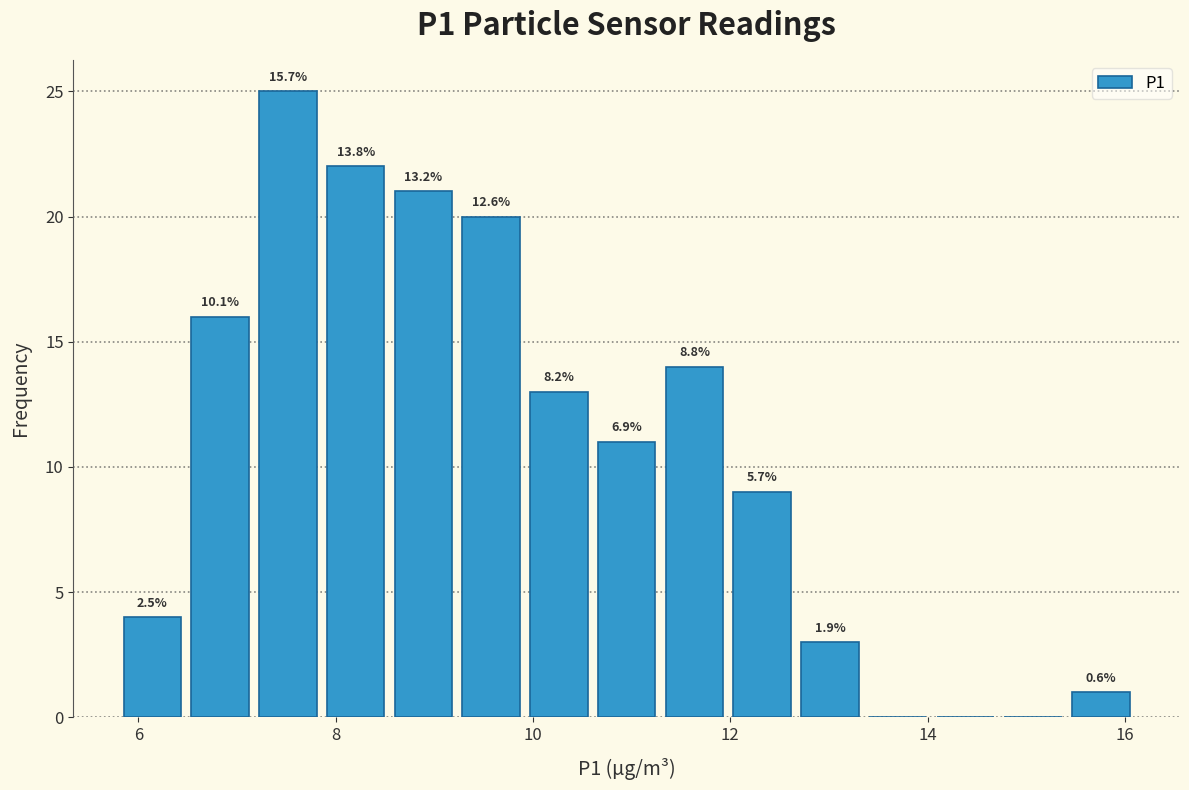

Read against the x-axis, roughly where is the centre of the tallest bar?

7.6